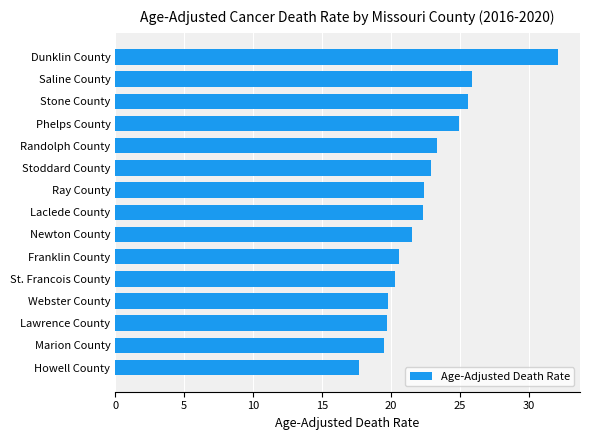

Does the chart contain any negative values?

No